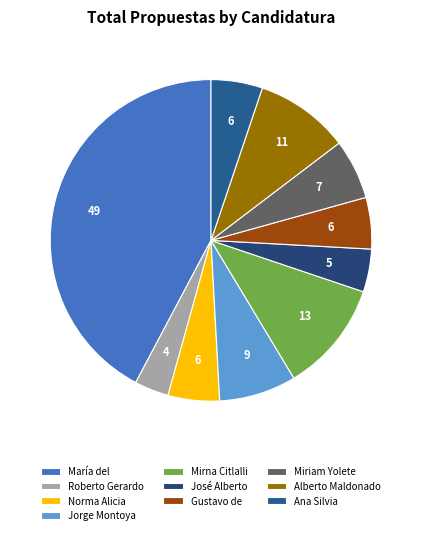

How many slices are in this pie chart?

10